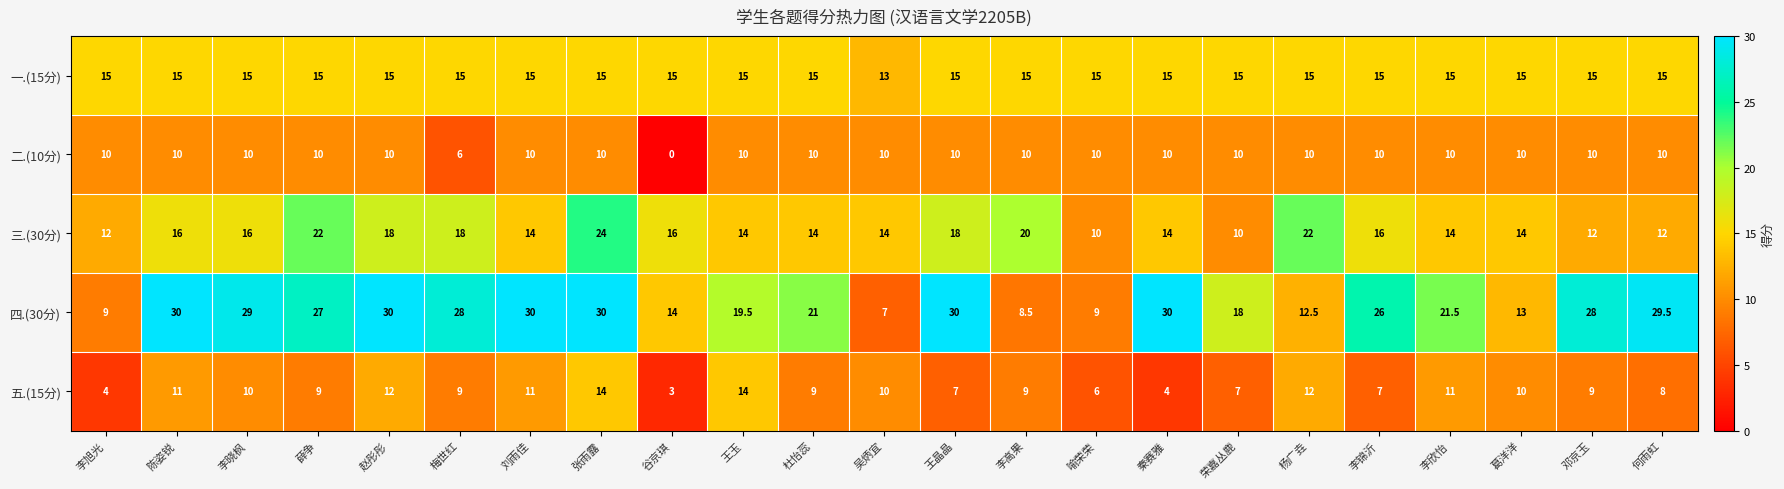

Read the 四.(30分) value at 杨广垚.

12.5